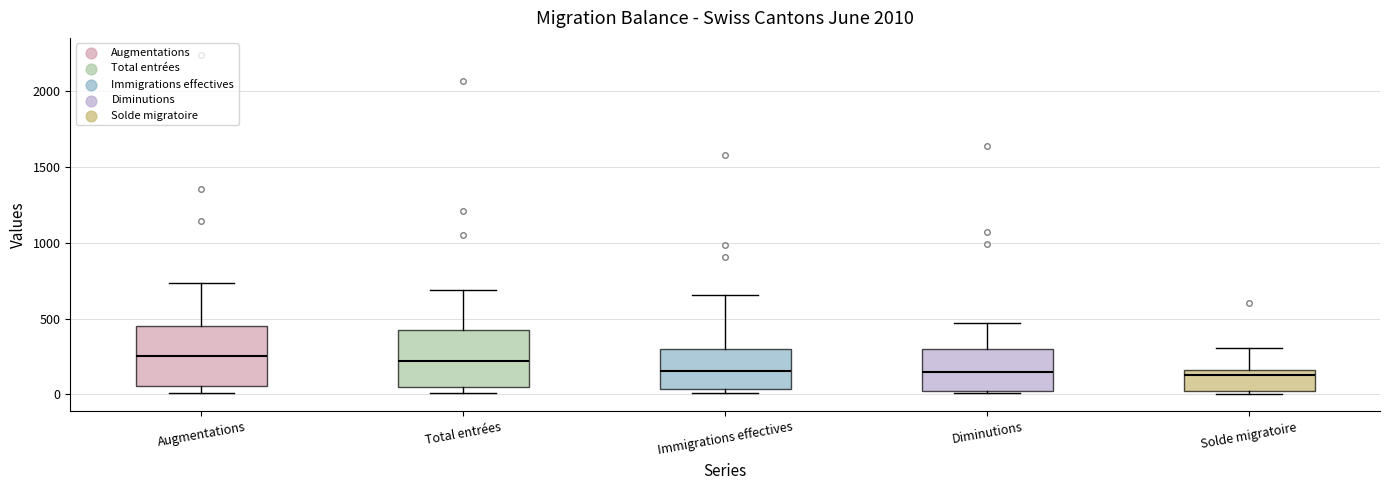

Reading left to right, read every box against the y-axis: the position of its median line, the range the box covers, and the ends of its whiskers. The values are not printed on the chart, so give them approximately, as read against the axis.

Augmentations: median 250, box 50 to 450, whiskers 0 to 750
Total entrées: median 200, box 50 to 400, whiskers 0 to 700
Immigrations effectives: median 150, box 50 to 300, whiskers 0 to 650
Diminutions: median 150, box 0 to 300, whiskers 0 (just below the box's lower edge) to 450
Solde migratoire: median 150 (just below the box's upper edge), box 50 to 150, whiskers 0 to 300